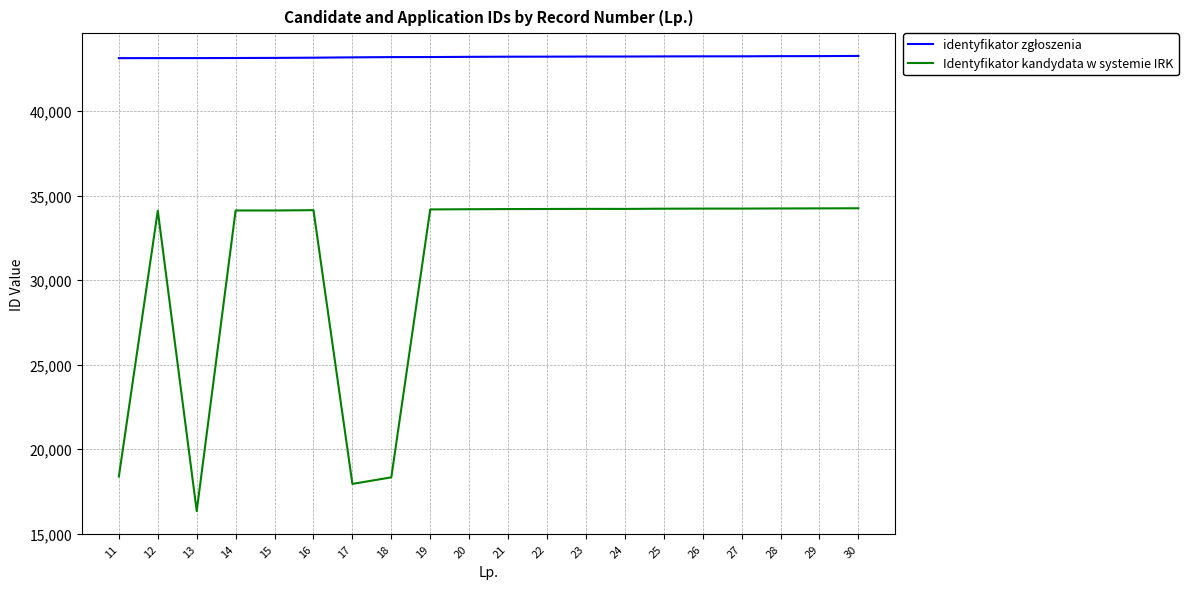

What is the total value across all series at 21?

77435